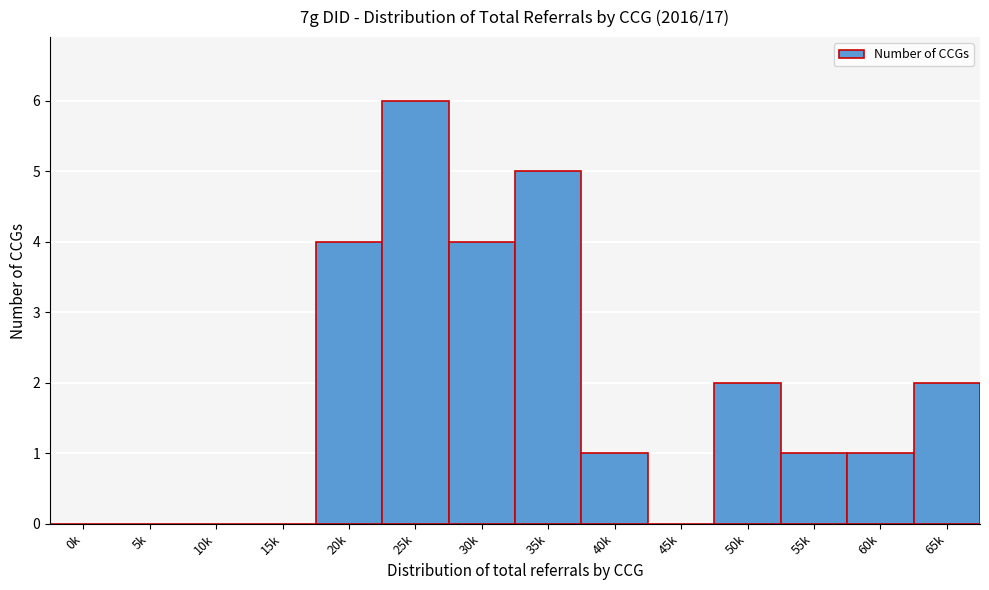

Reading right to left, list all the values displayed in this chart.

65k=2	60k=1	55k=1	50k=2	45k=0	40k=1	35k=5	30k=4	25k=6	20k=4	15k=0	10k=0	5k=0	0k=0